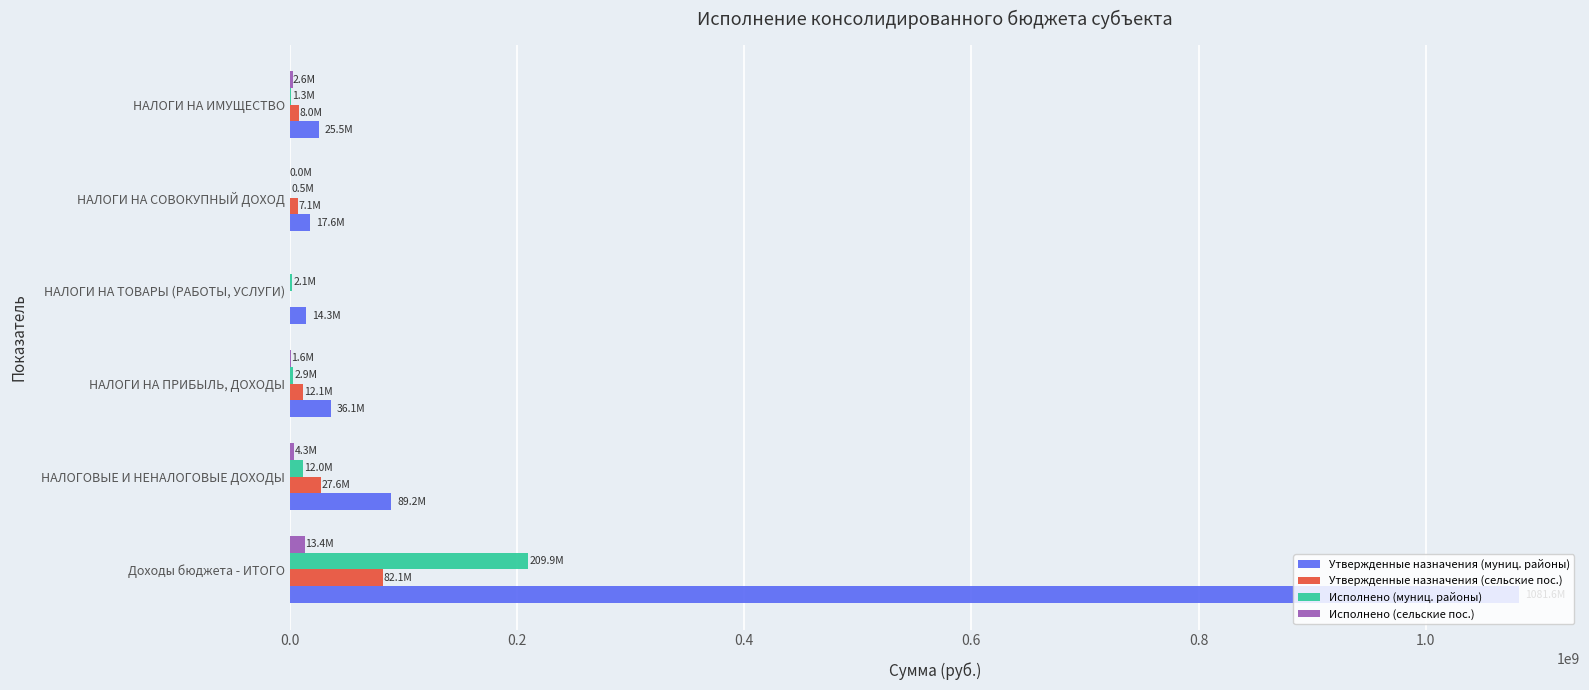

Where is Исполнено (муниц. районы) nearest to the value 105178109?

НАЛОГОВЫЕ И НЕНАЛОГОВЫЕ ДОХОДЫ